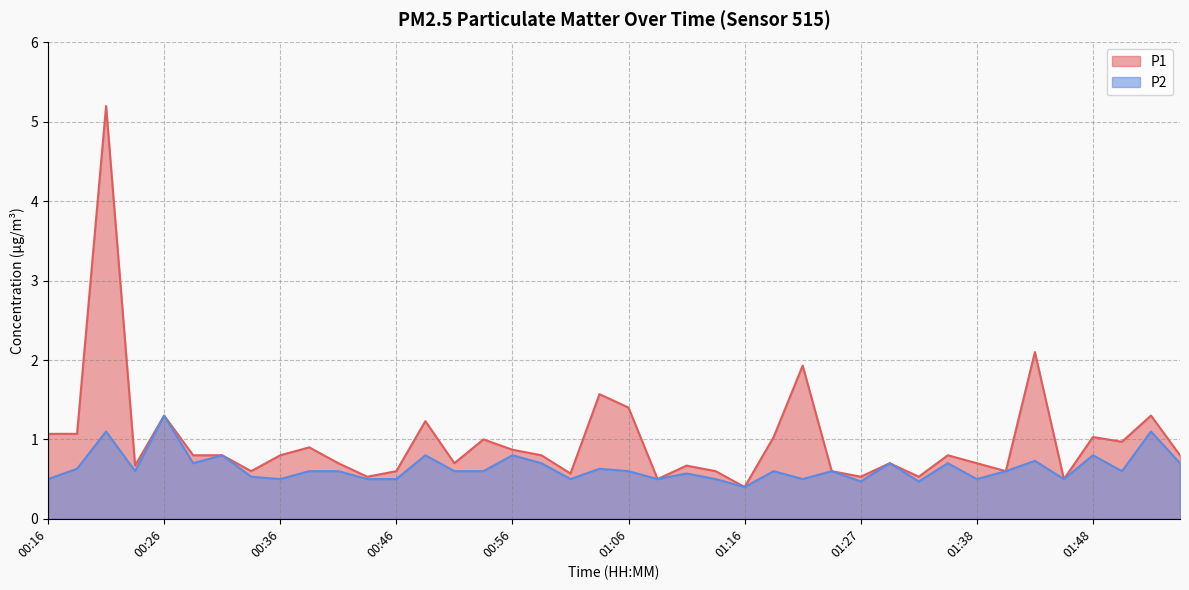

Rank the categories by P1 value from highest to lowest.

00:21, 01:43, 01:21, 01:03, 01:06, 00:26, 01:53, 00:48, 00:16, 00:18, 01:19, 01:48, 00:53, 01:51, 00:38, 00:56, 00:28, 00:31, 00:36, 00:58, 01:35, 01:56, 00:41, 00:51, 01:30, 01:38, 00:23, 01:11, 00:33, 00:46, 01:13, 01:24, 01:40, 01:01, 00:43, 01:27, 01:33, 01:08, 01:45, 01:16